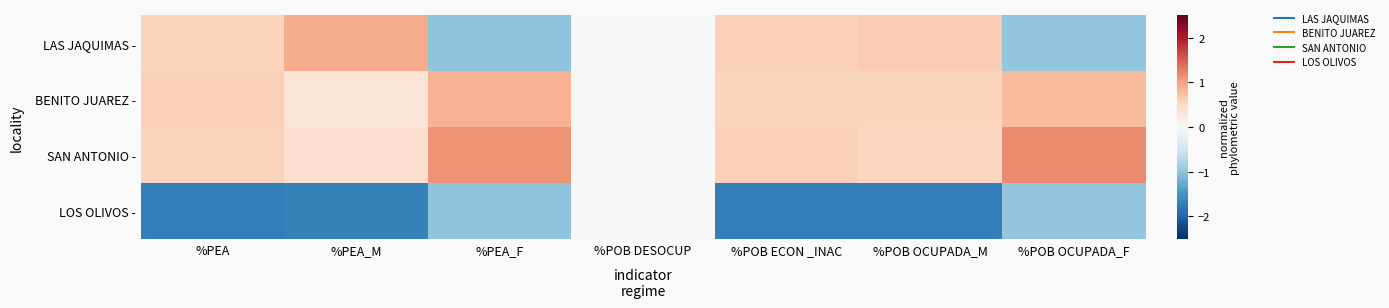

Which category has the lowest value across all series?

%POB ECON _INAC